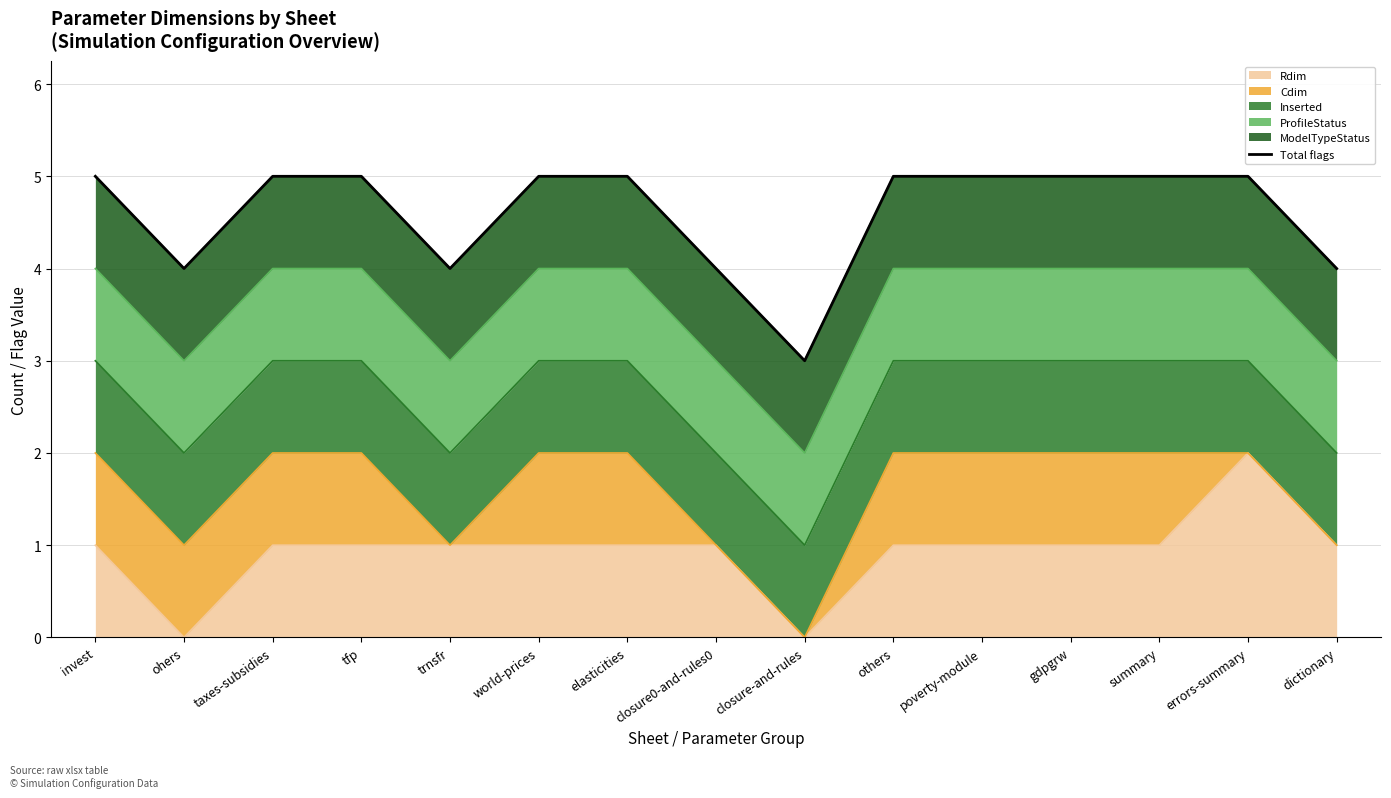

True or false: Rdim has a value of 2 at elasticities.

False